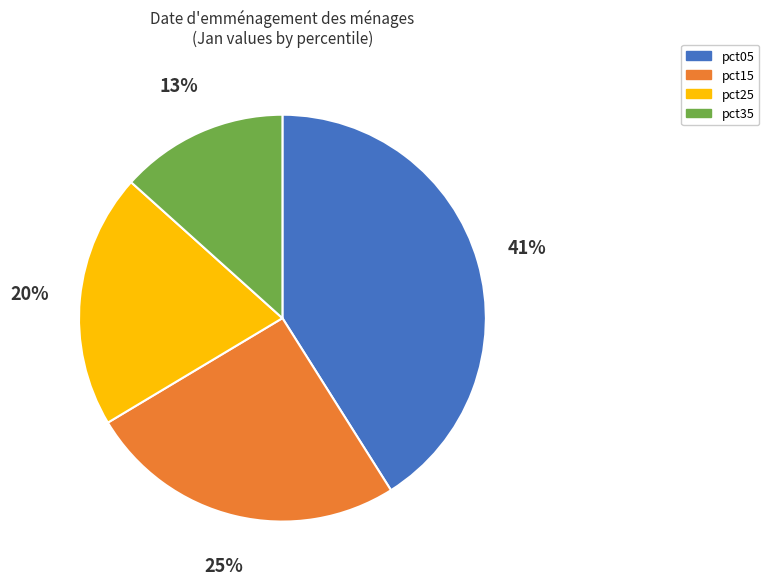

Which slice is the largest?

pct05